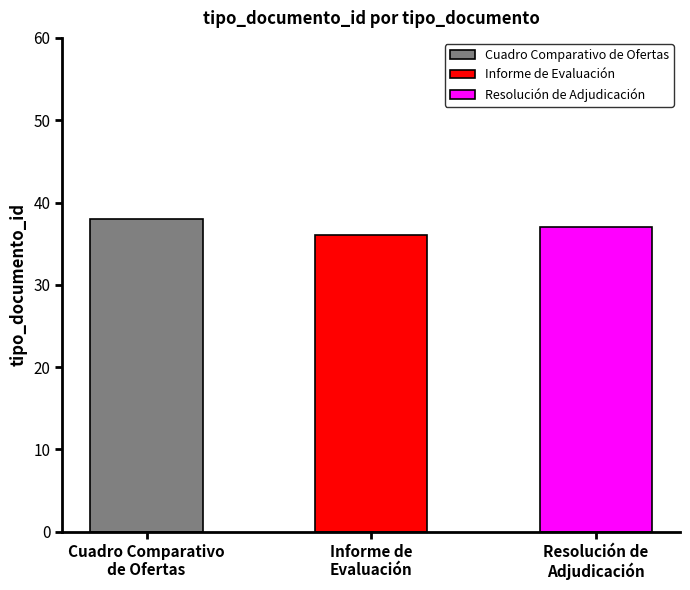

What is the greatest value displayed?

38